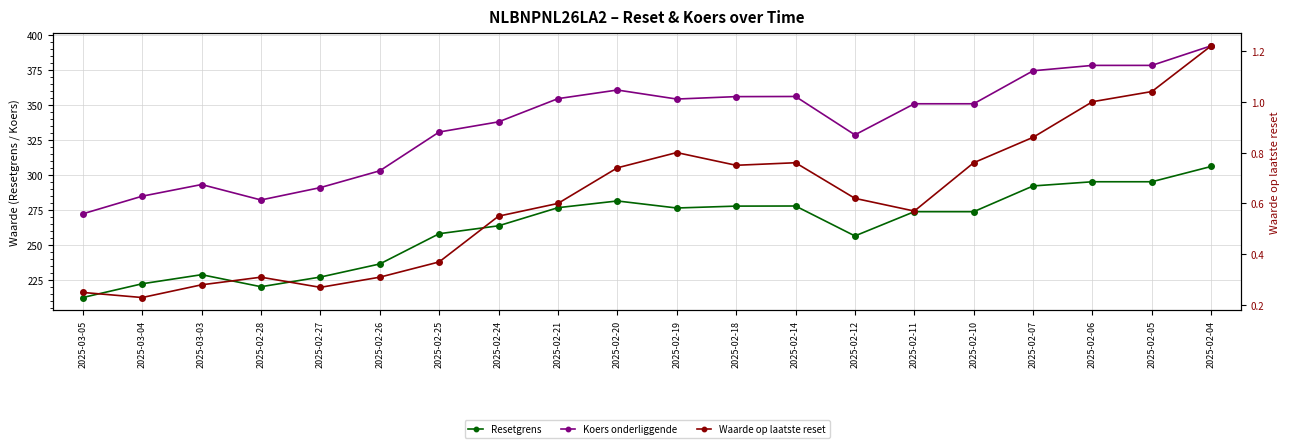

At which label is Koers onderliggende closest to 332?

2025-02-25